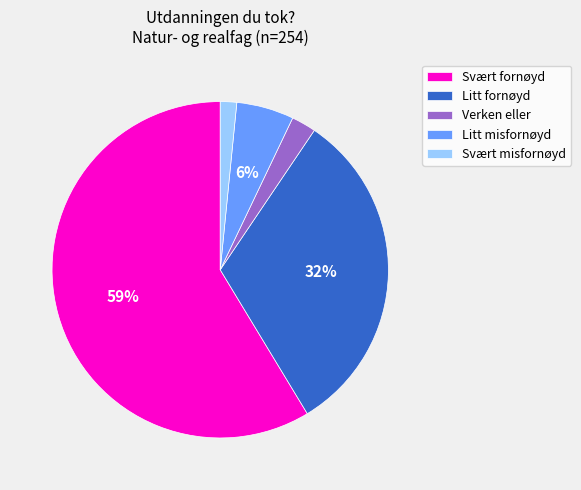

How many segments does this pie chart have?

5